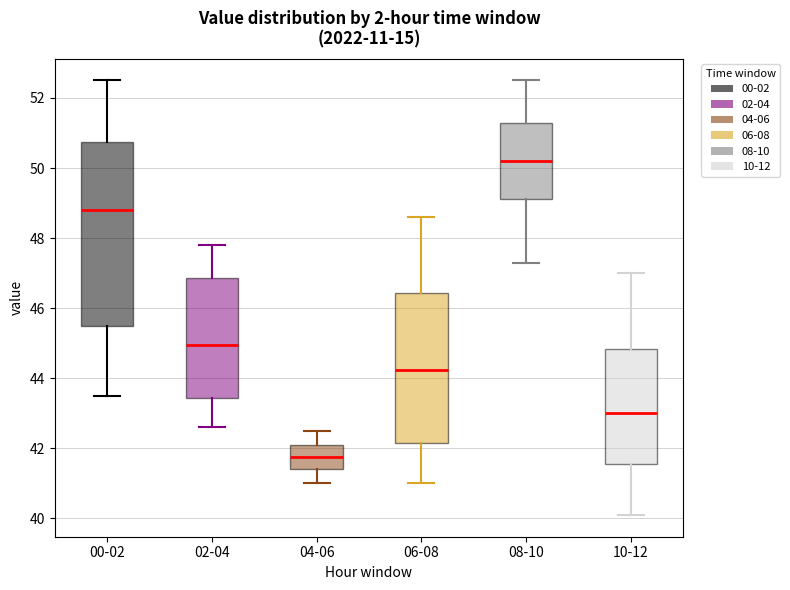

Where is the lower edge of the box for 06-08 on the y-axis? The values are not printed on the chart, so give them approximately, as read against the axis.

42.2